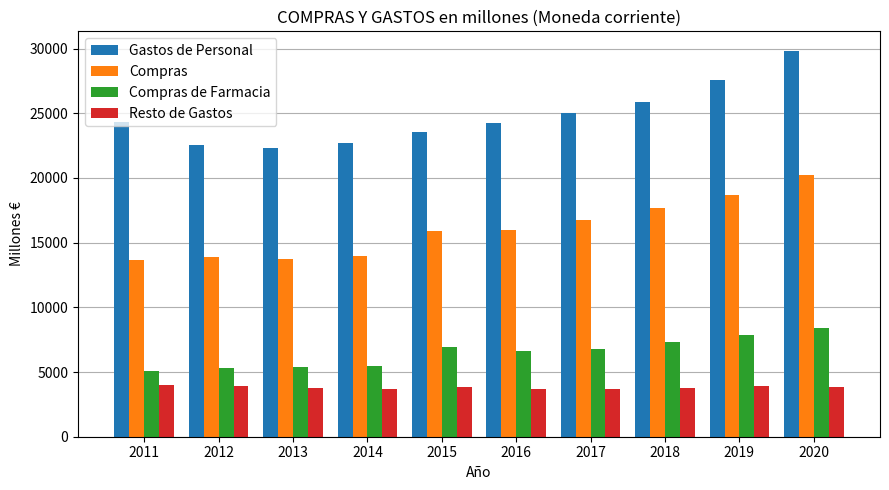

How many data points does each series have?

10